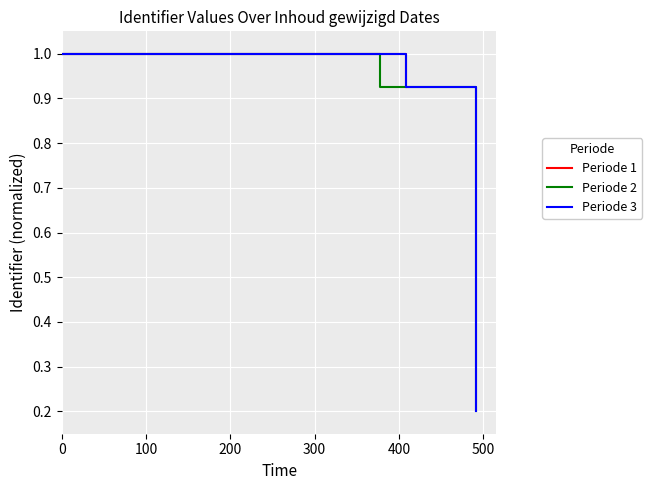

Which series has the largest range (max minus min)?

Periode 2